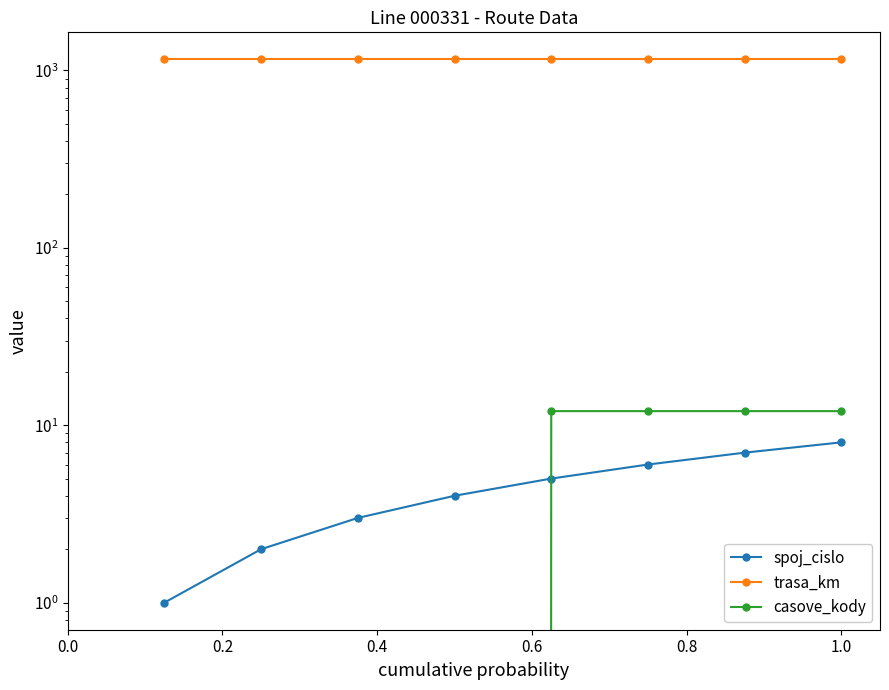

Count the number of categories in the chart.

8